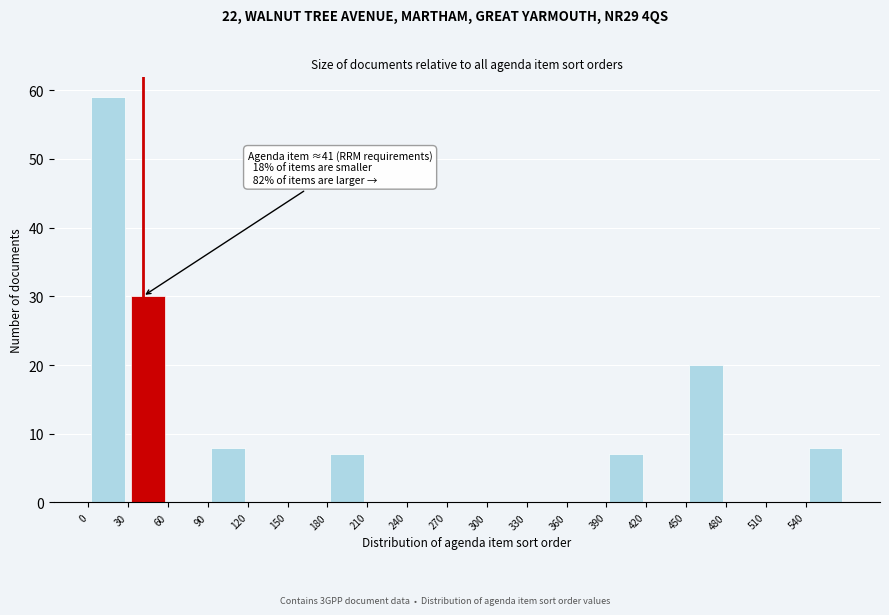

Over which range of the x-axis is the bar tallest?

0 to 30